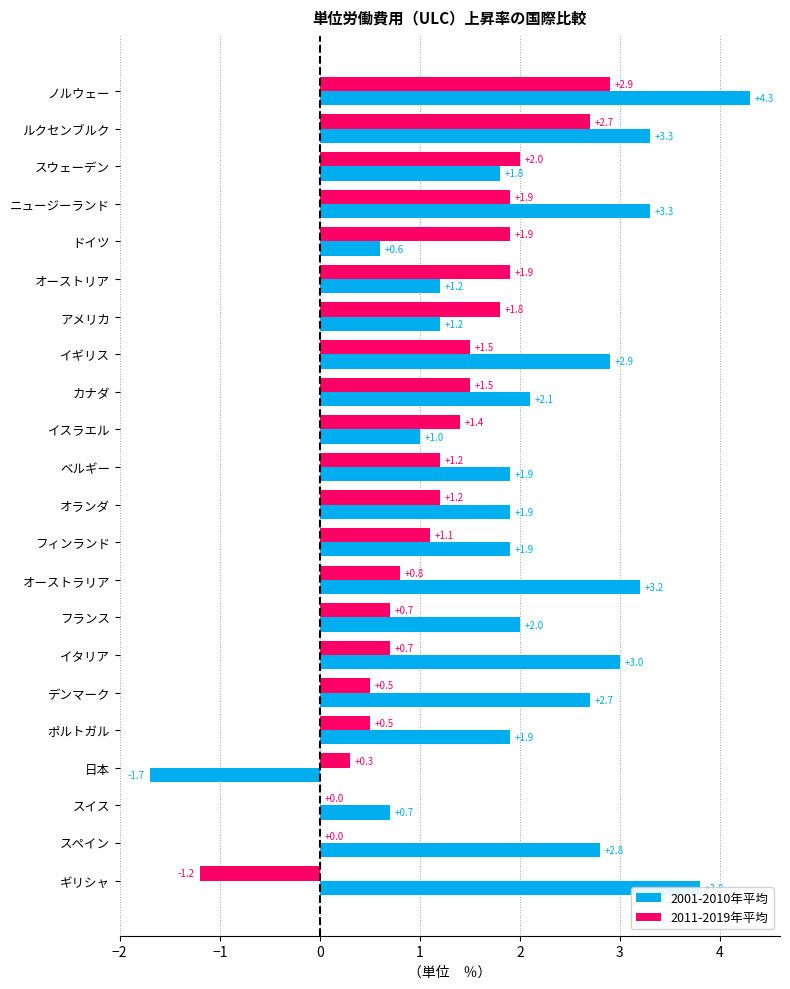

Which series changed the most between ノルウェー and アメリカ?

2001-2010年平均